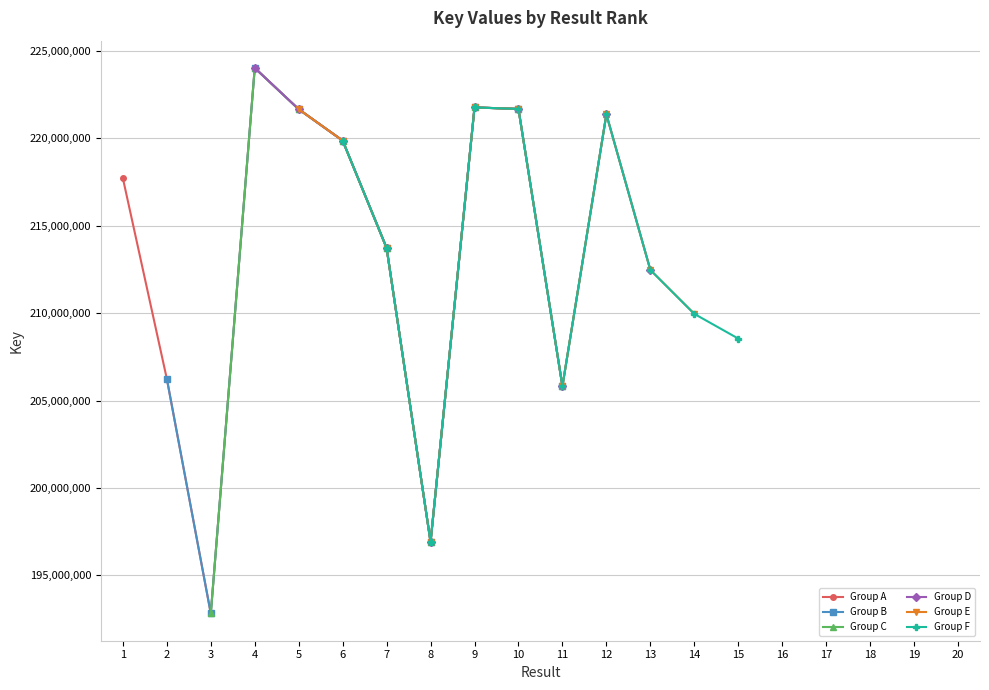

Reading right to left, transcribe all the data shown in this chart.

Group A: 221688150	221774894	196905530	213730022	219875722	221671327	224034964	192812501	206244585	217720942
Group B: 205817970	221688150	221774894	196905530	213730022	219875722	221671327	224034964	192812501	206244585
Group C: 221378712	205817970	221688150	221774894	196905530	213730022	219875722	221671327	224034964	192812501
Group D: 212473992	221378712	205817970	221688150	221774894	196905530	213730022	219875722	221671327	224034964
Group E: 209959133	212473992	221378712	205817970	221688150	221774894	196905530	213730022	219875722	221671327
Group F: 208545152	209959133	212473992	221378712	205817970	221688150	221774894	196905530	213730022	219875722